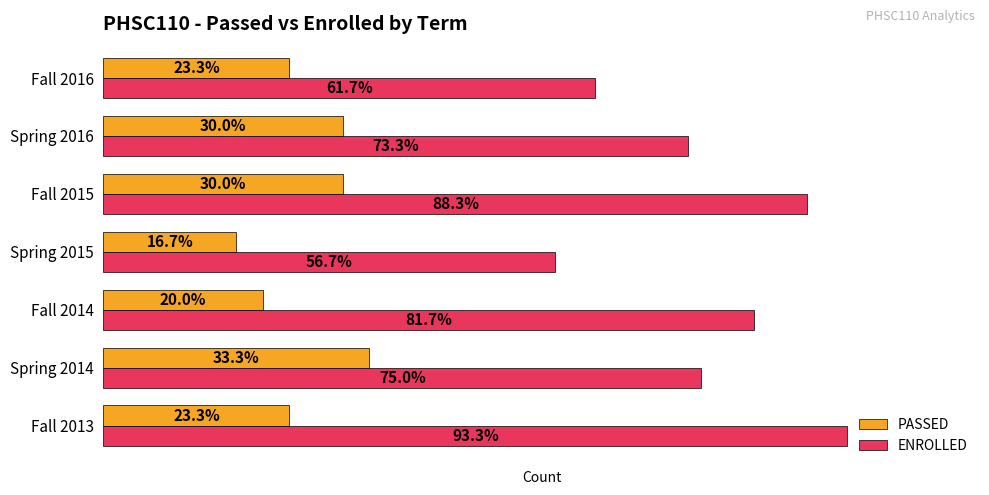

What is the value of the PASSED bar at the 3rd from the left?

12